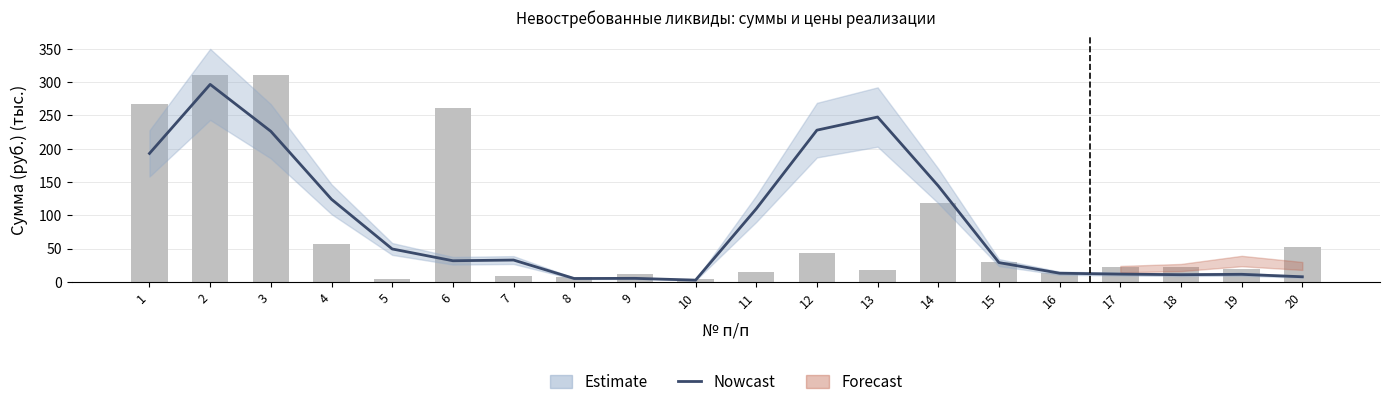

What is the average value of the Сумма реализации series?

79.9